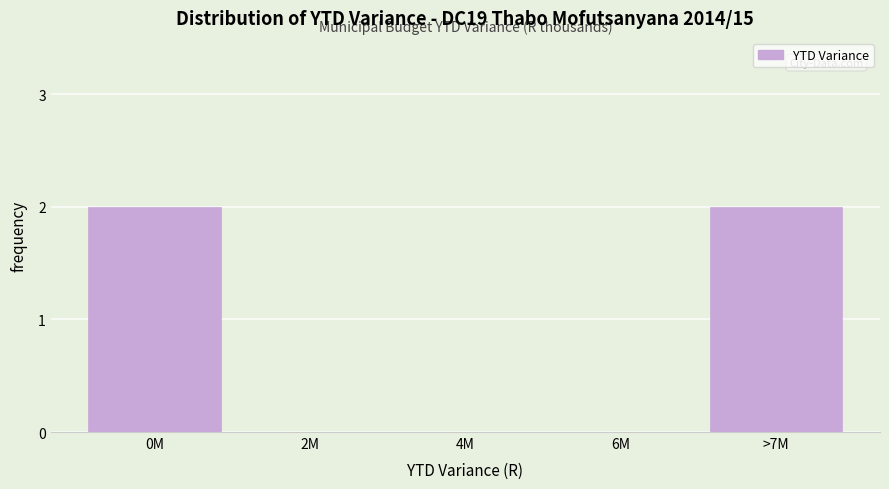

Reading right to left, transcribe all the data shown in this chart.

>7M=2	6M=0	4M=0	2M=0	0M=2